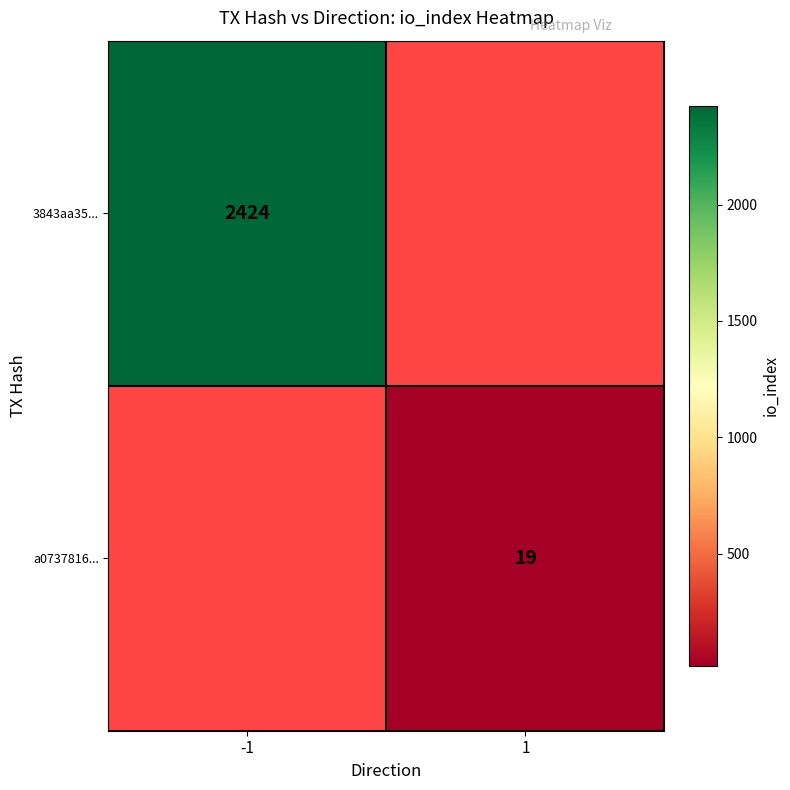

How many distinct data groups are displayed?

2